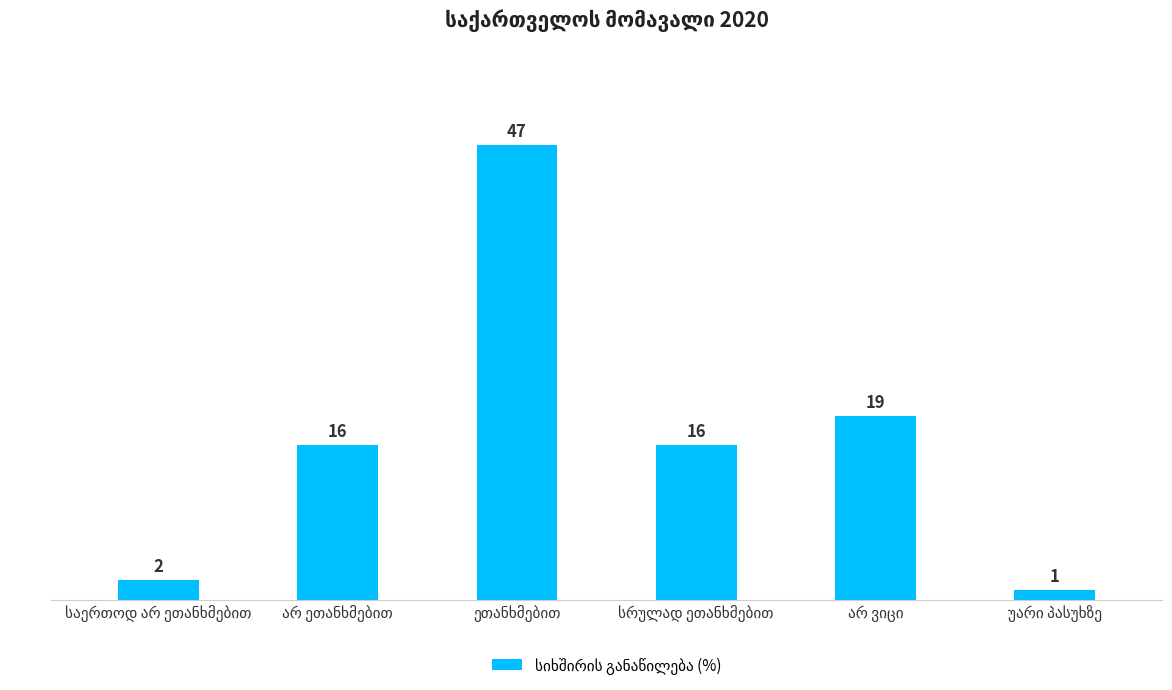

How many values are below 16?

2